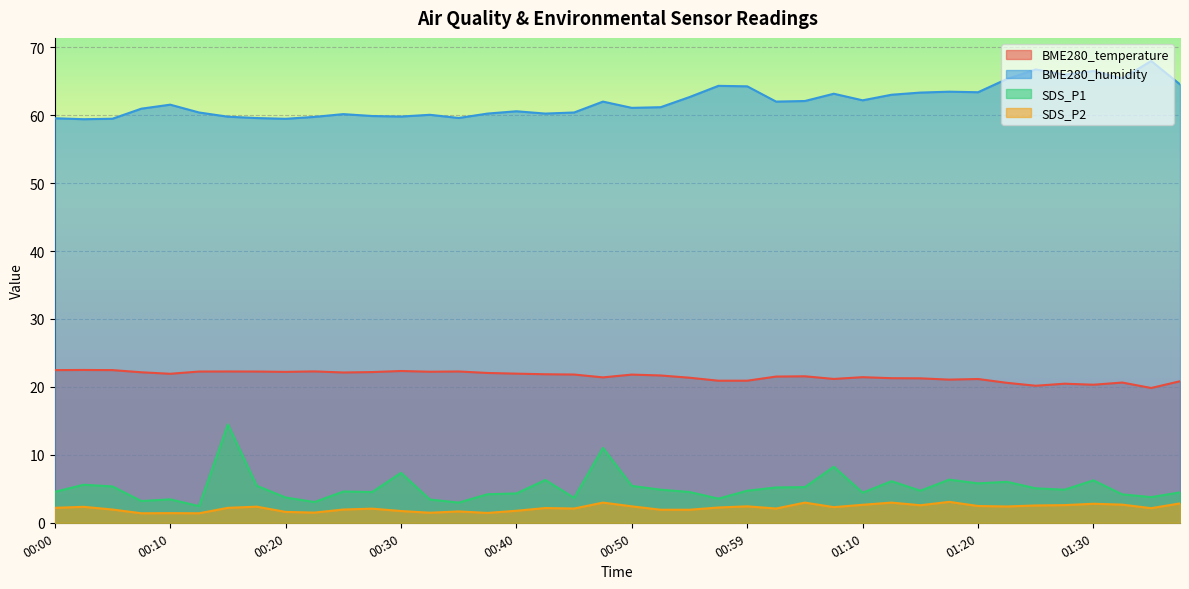

The SDS_P1 series shows 4.5 at 00:00. True or false?

True